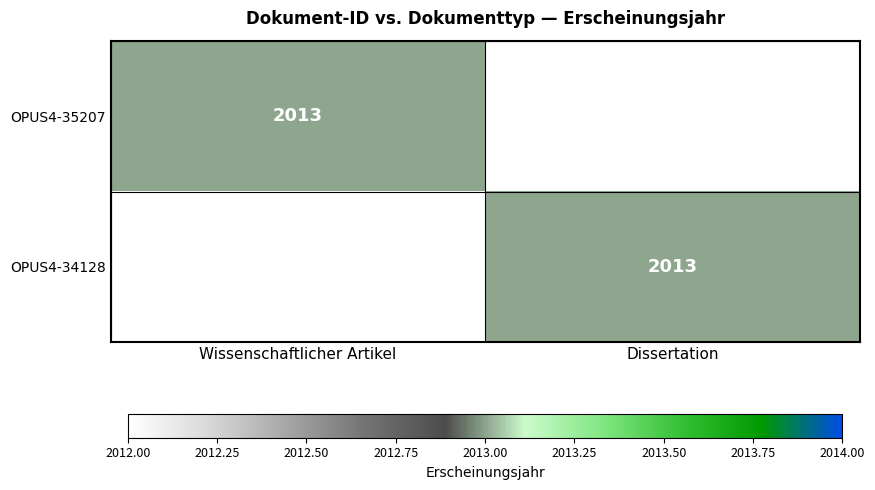

At which category is the sum across all series the highest?

Wissenschaftlicher Artikel